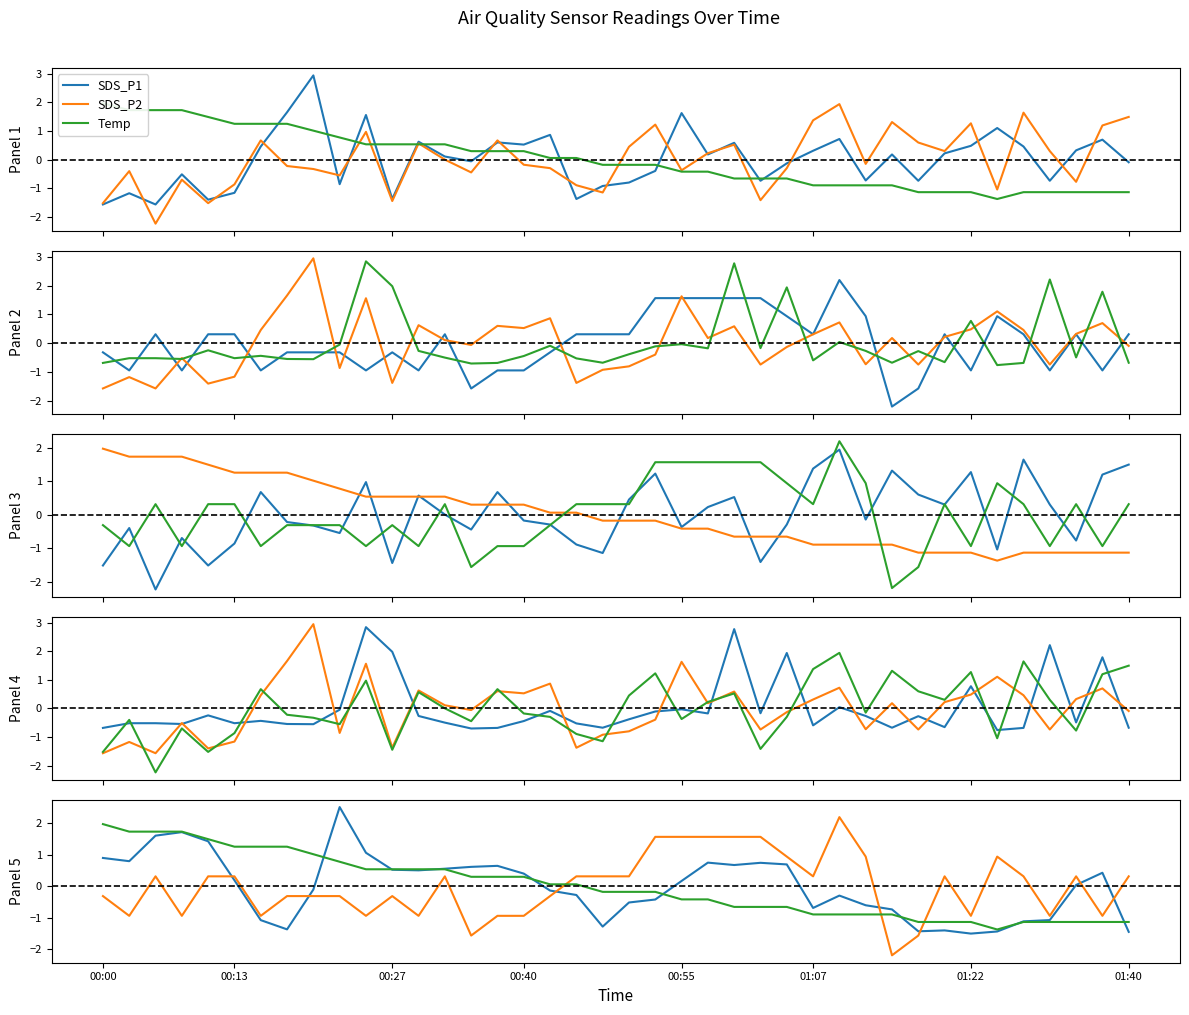

What is the spread (max minus min) of values at 19?

1.6